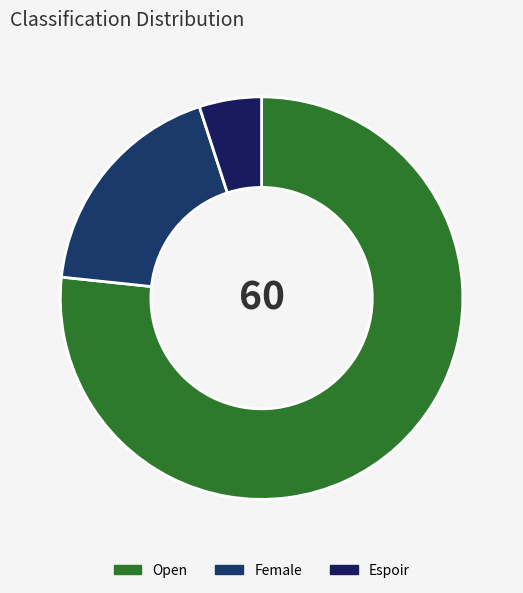

The Female slice represents 25% of the pie. True or false?

False